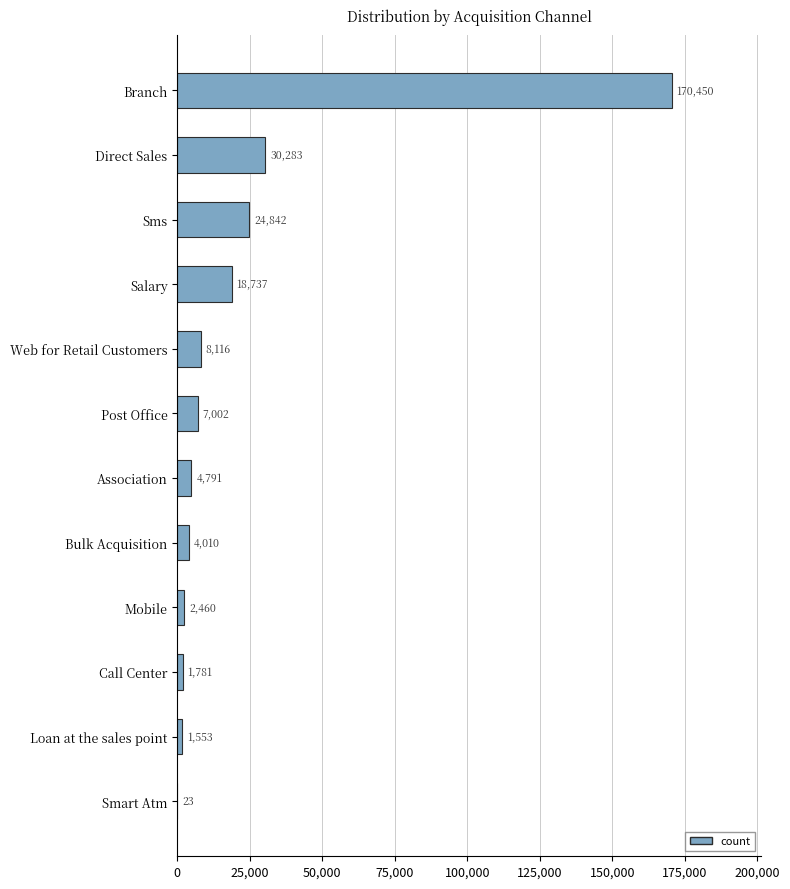

Reading top to bottom, transcribe all the data shown in this chart.

Branch=170450	Direct Sales=30283	Sms=24842	Salary=18737	Web for Retail Customers=8116	Post Office=7002	Association=4791	Bulk Acquisition=4010	Mobile=2460	Call Center=1781	Loan at the sales point=1553	Smart Atm=23